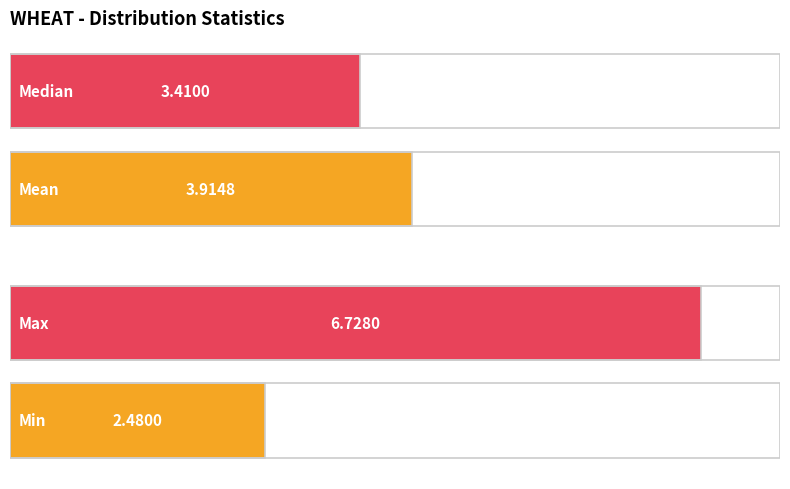

Does the chart contain stacked bars?

No